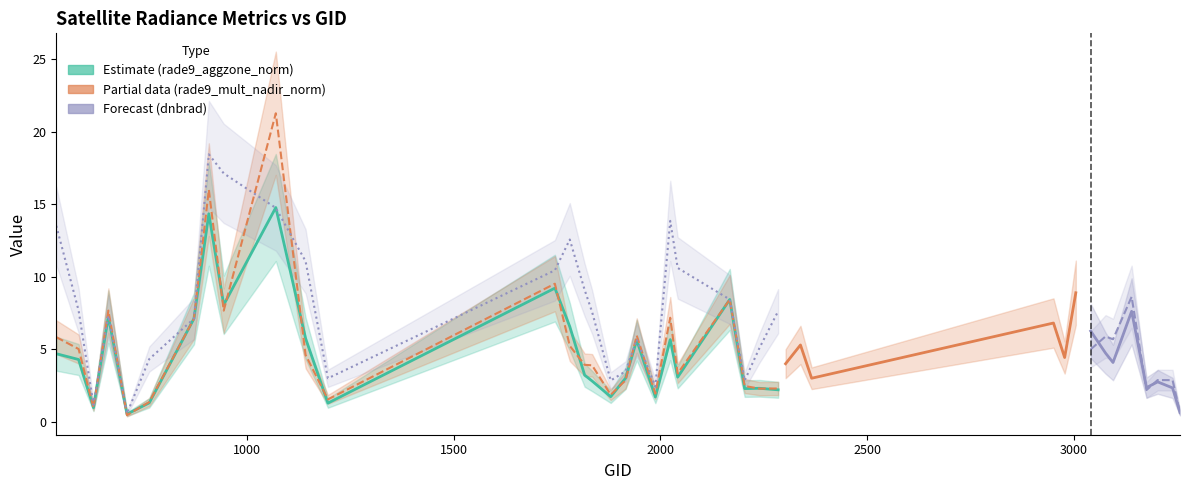

How many times do dnbrad and rade9_aggzone_norm cross each other?

4